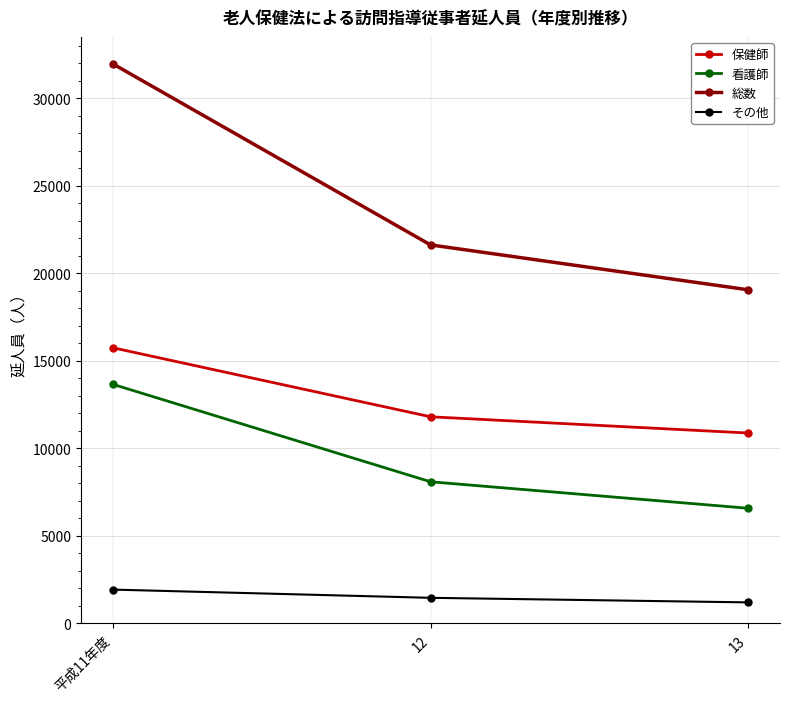

Which series has the largest range (max minus min)?

総数